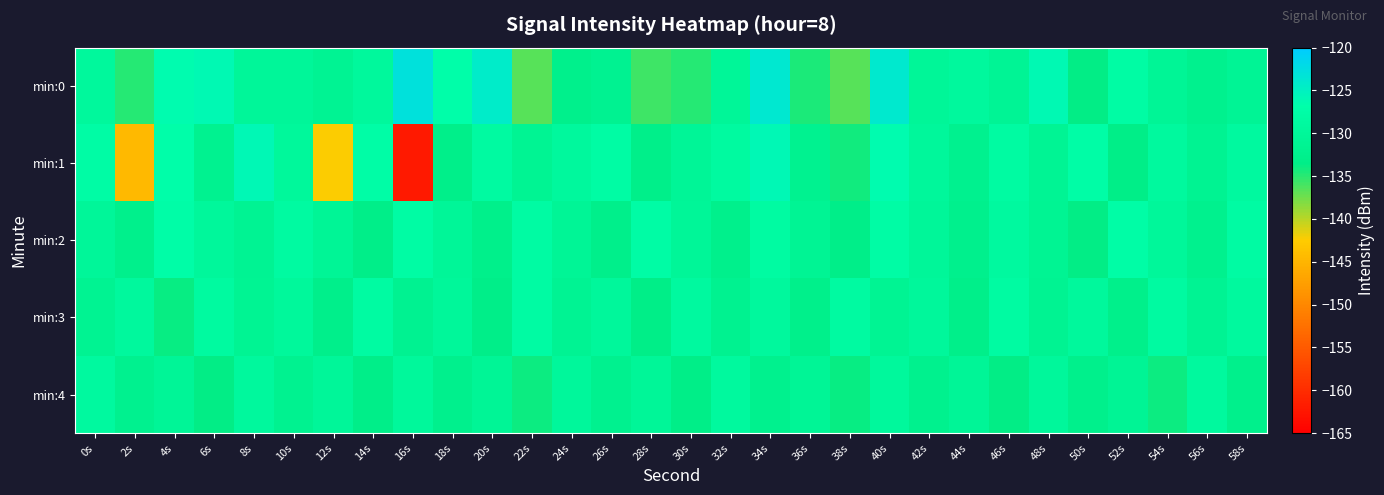

What is the total value across all series at 22s?

-658.0